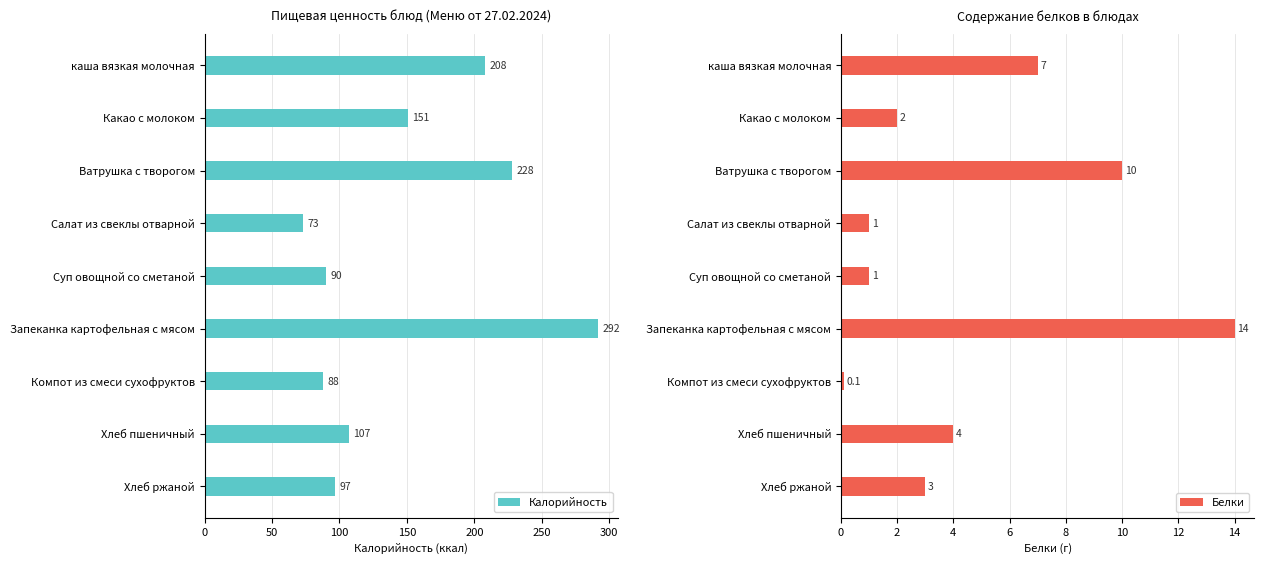

Rank the series by their maximum value, from lowest to highest.

Белки, Калорийность